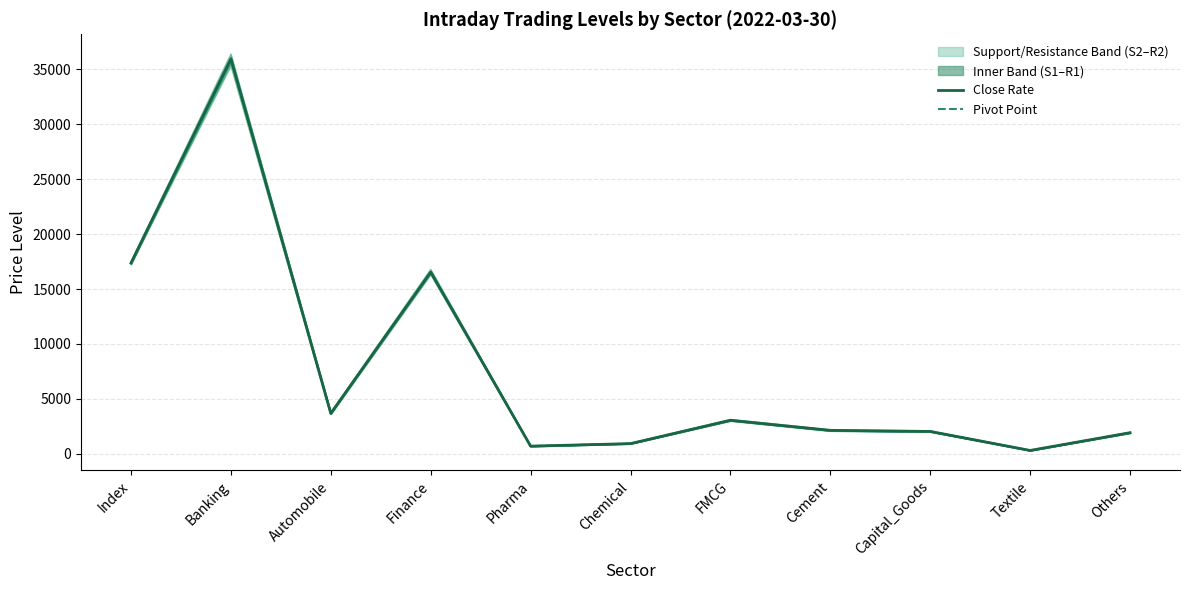

What is the difference between the R2 values at Capital_Goods and Automobile?

1686.0